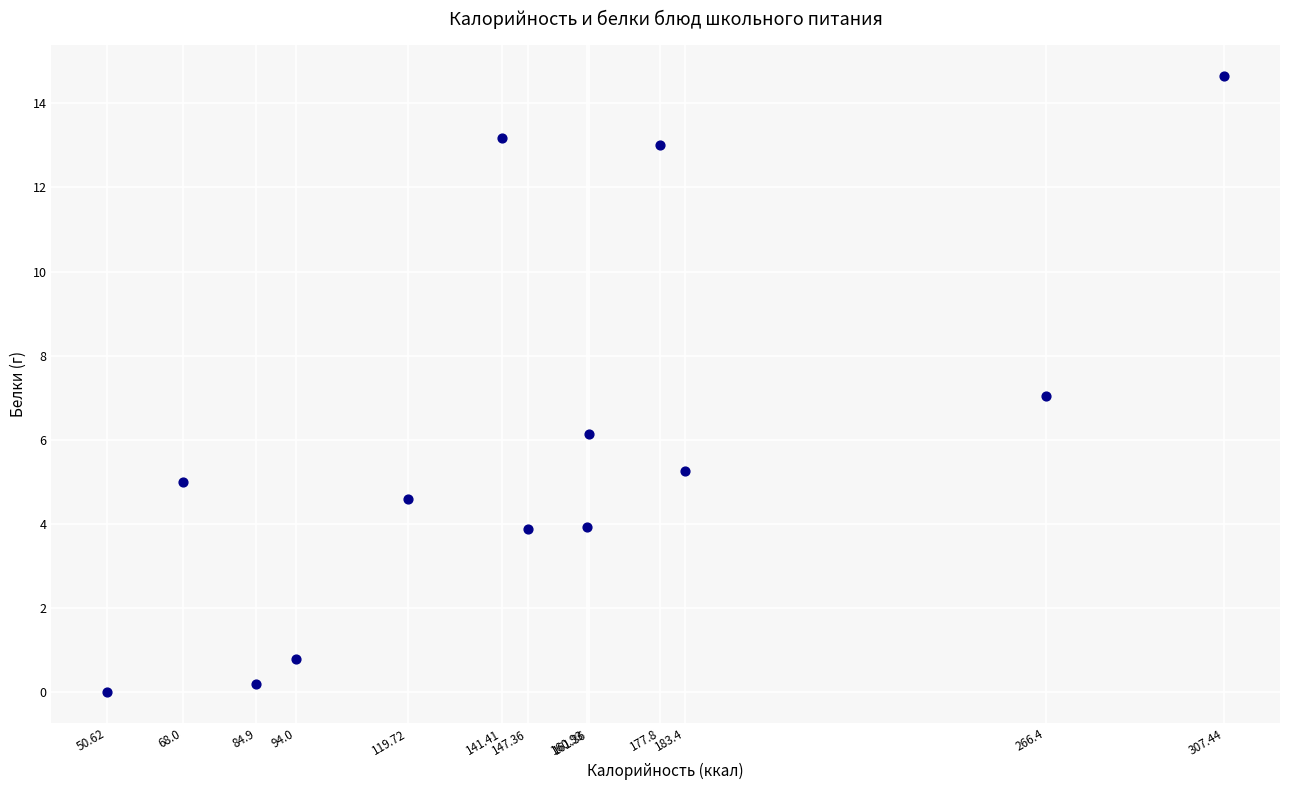

What is the range of Y values (max minus min)?

14.7